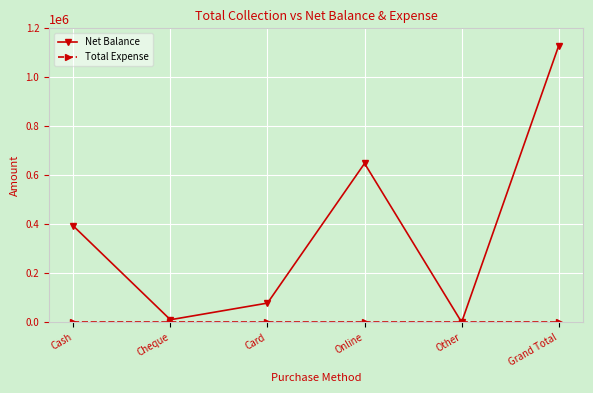

What is the label of the 6th point from the left?

Grand Total